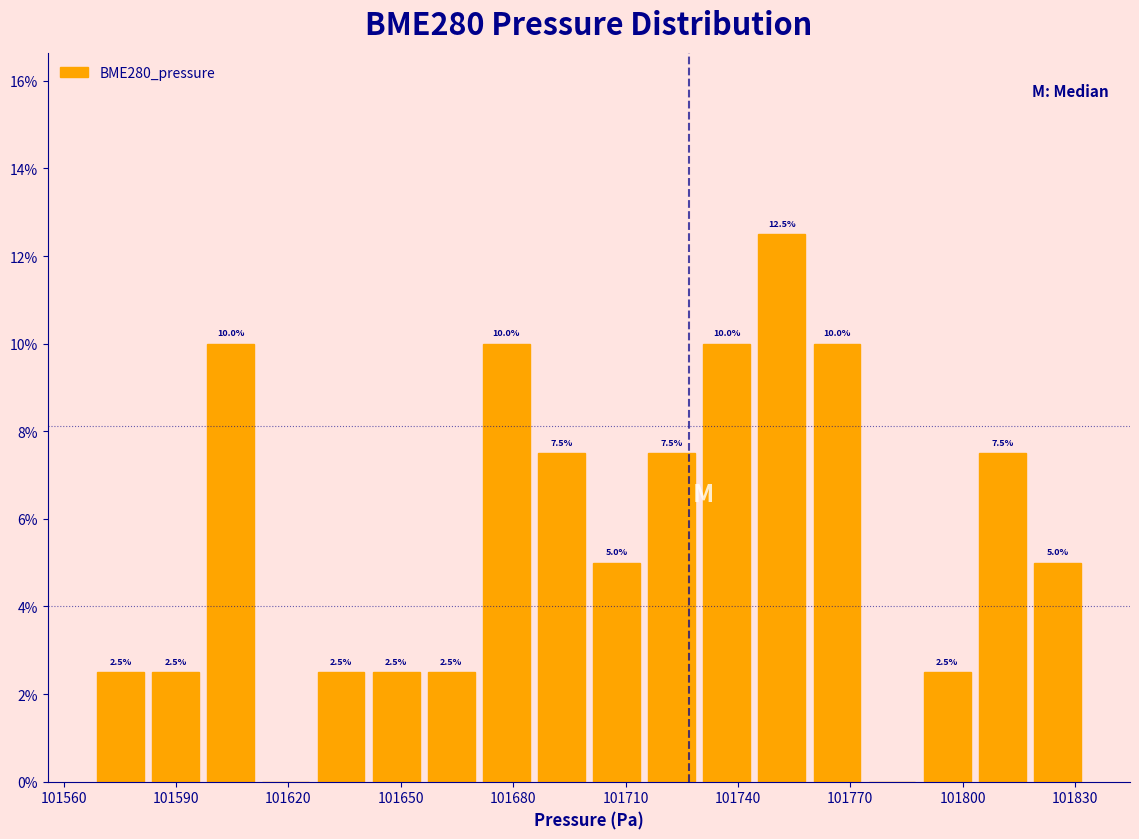

Around what value on the x-axis is the tallest bar? Give the approximate position of its centre, as read against the axis.

101750